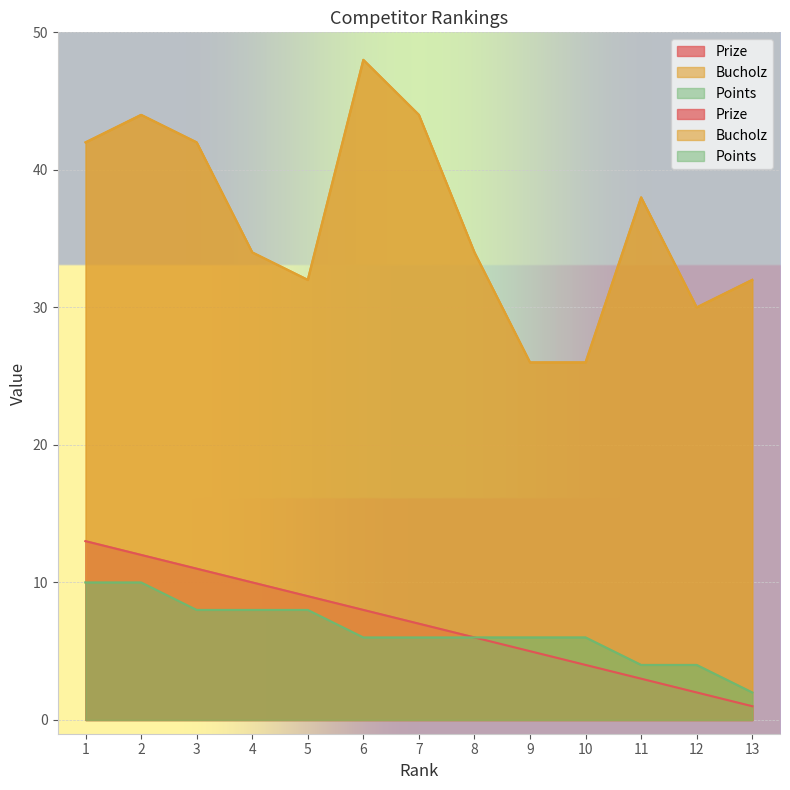

The Prize series shows 11 at 8. True or false?

False